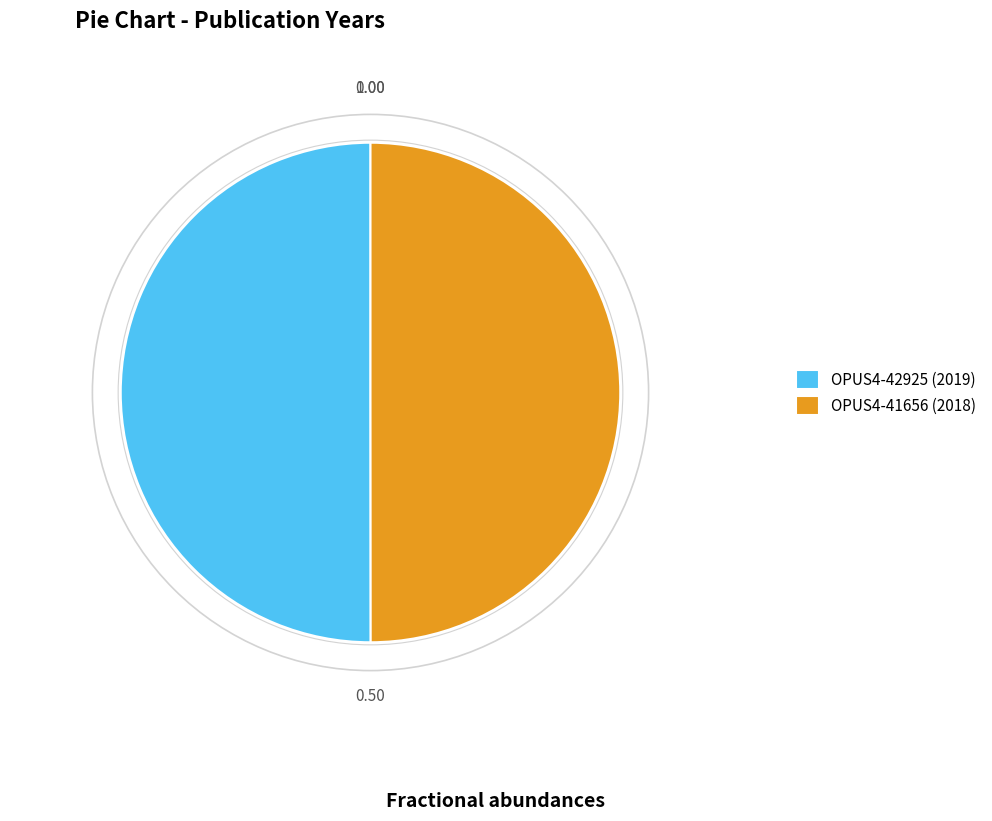

Do OPUS4-41656 (2018) and OPUS4-42925 (2019) together represent more than half of the pie?

Yes